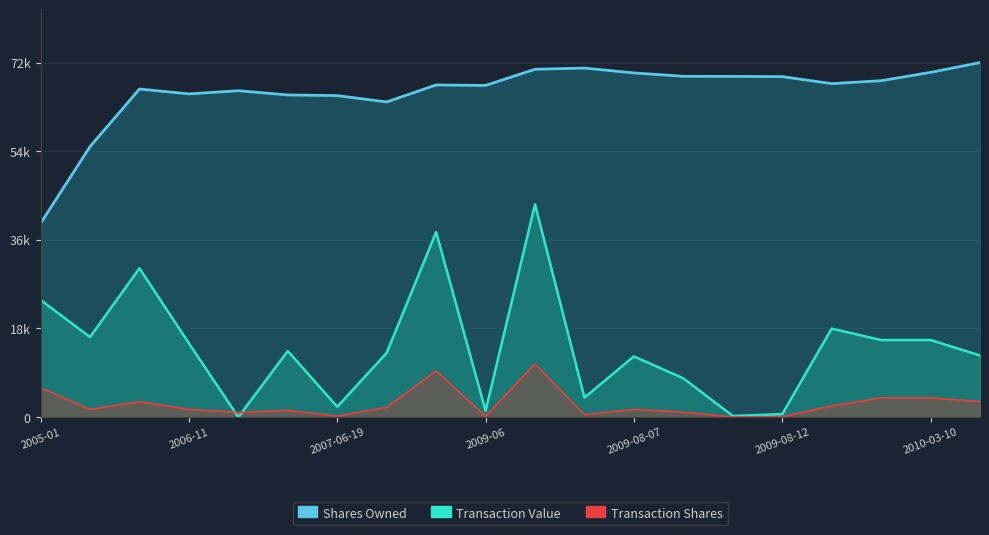

What position from the right is 2006-11?

17